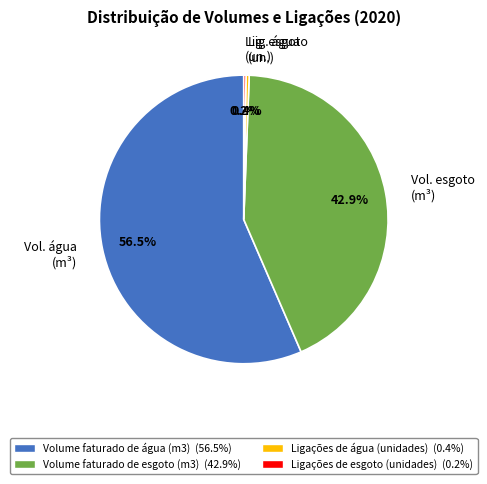

What is the largest slice in the pie chart?

Vol. água (m³)